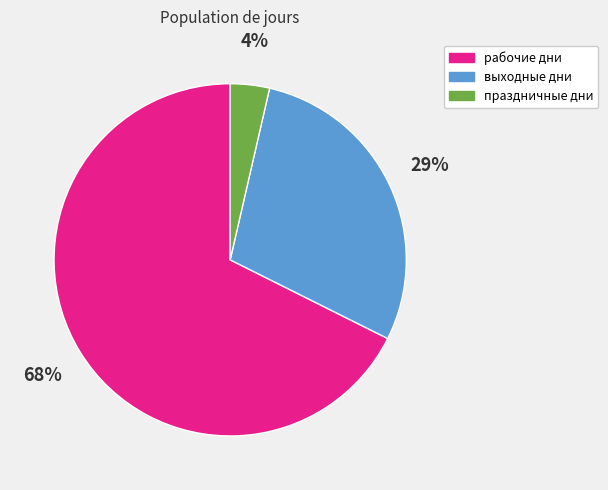

To the nearest percent, what is the combined percentage of рабочие дни and праздничные дни?

71%